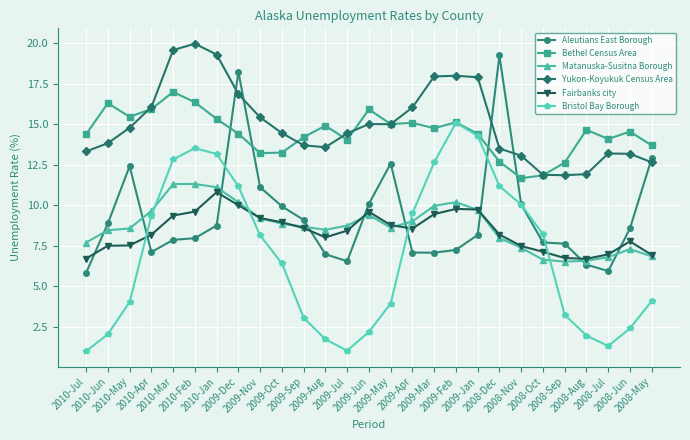

How many data points does each series have?

27